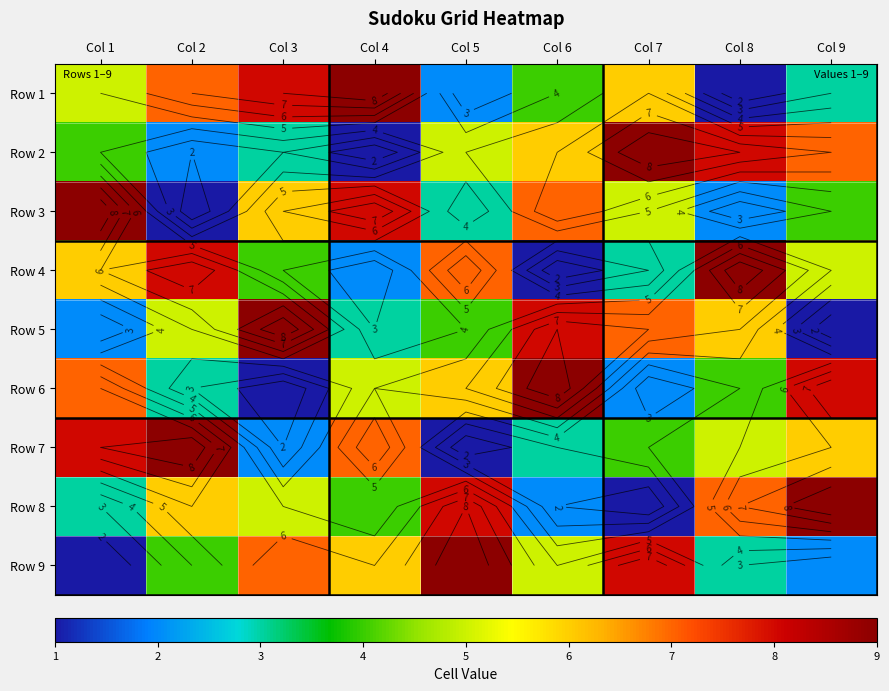

The Row 2 series shows 9 at Col 6. True or false?

False